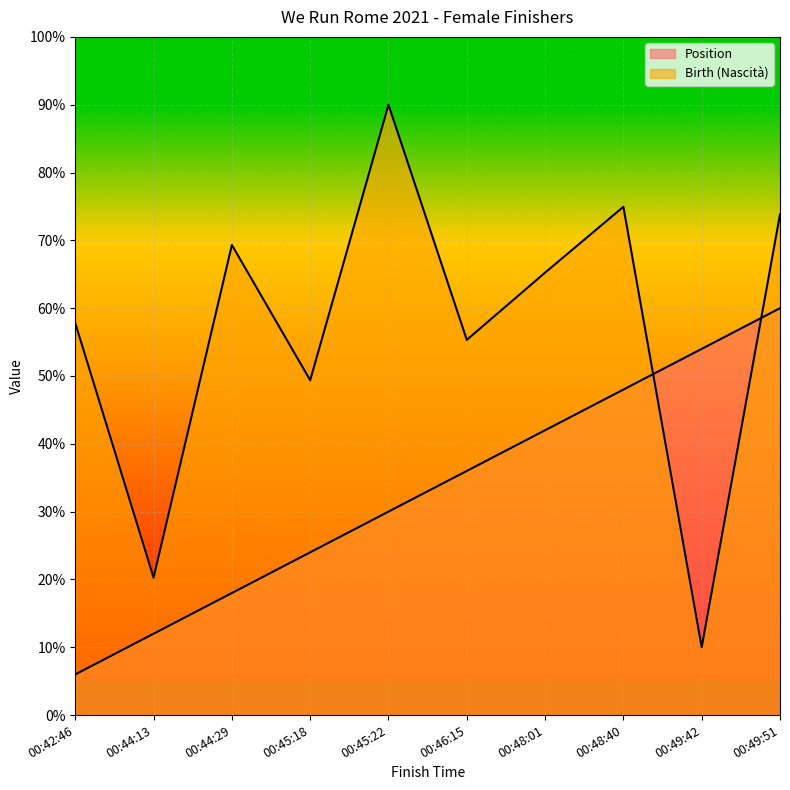

What is the total value across all series at 00:49:51?

133.8